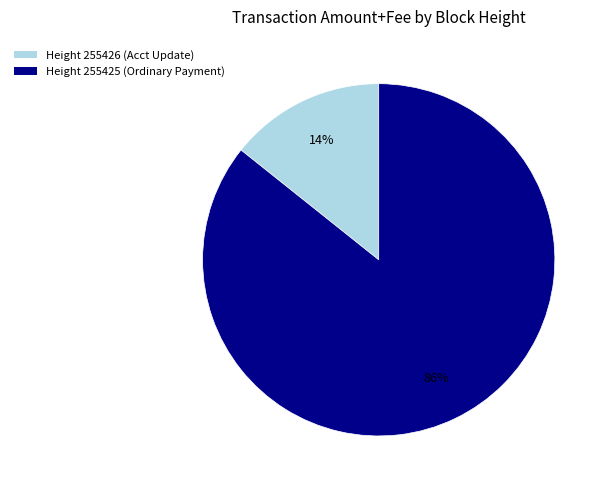

Is there any slice that represents more than half of the pie?

Yes